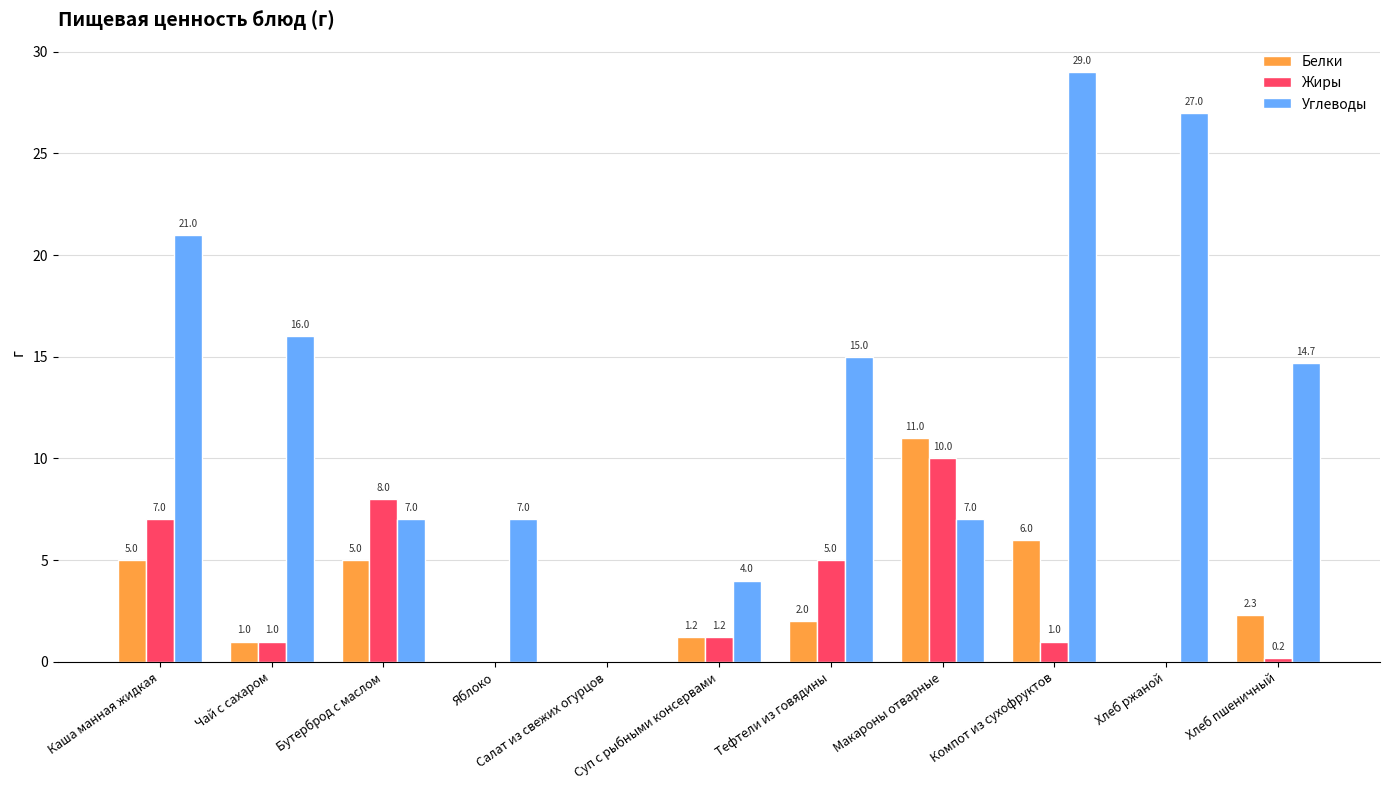

What is the sum of all Углеводы values?

147.7